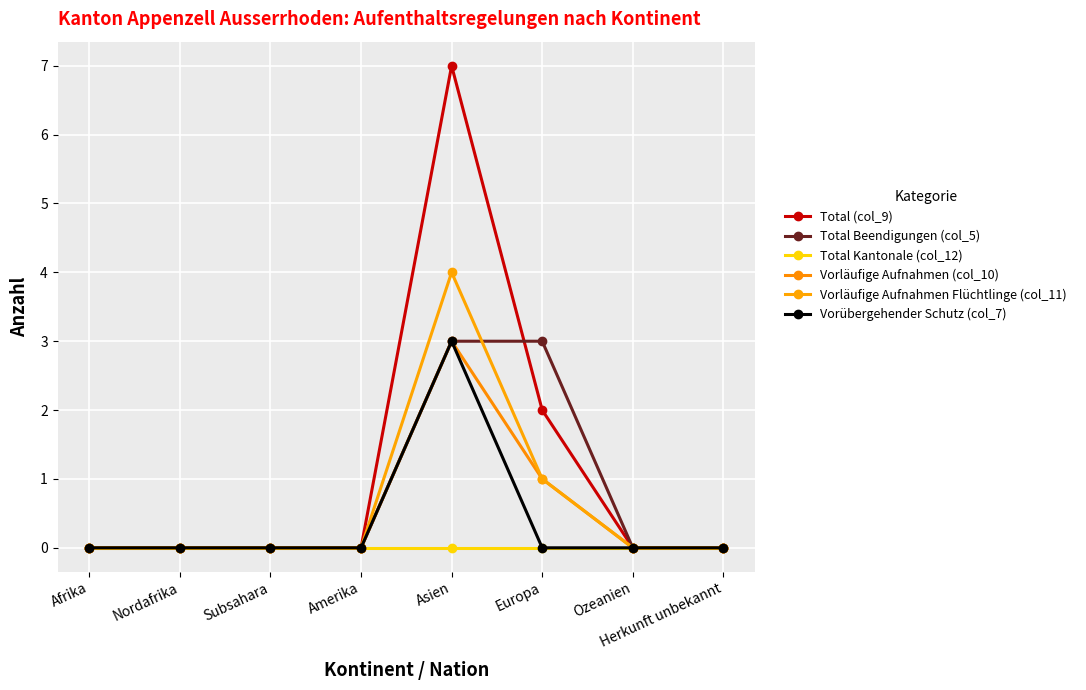

How many categories are shown in the chart?

8